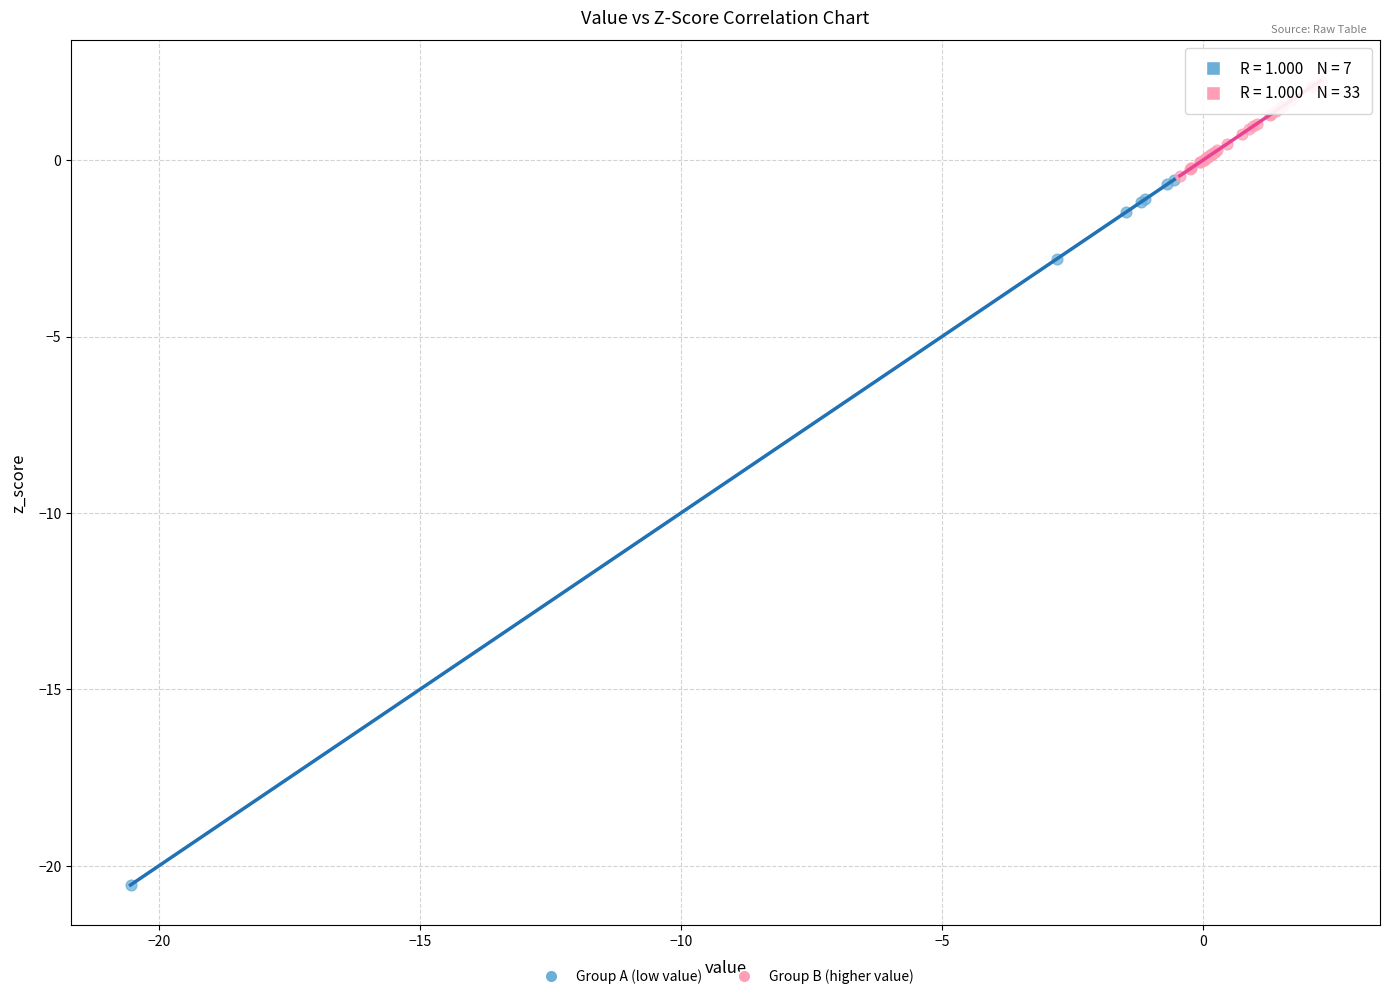

Which series reaches the minimum Y coordinate?

Group A (low value)